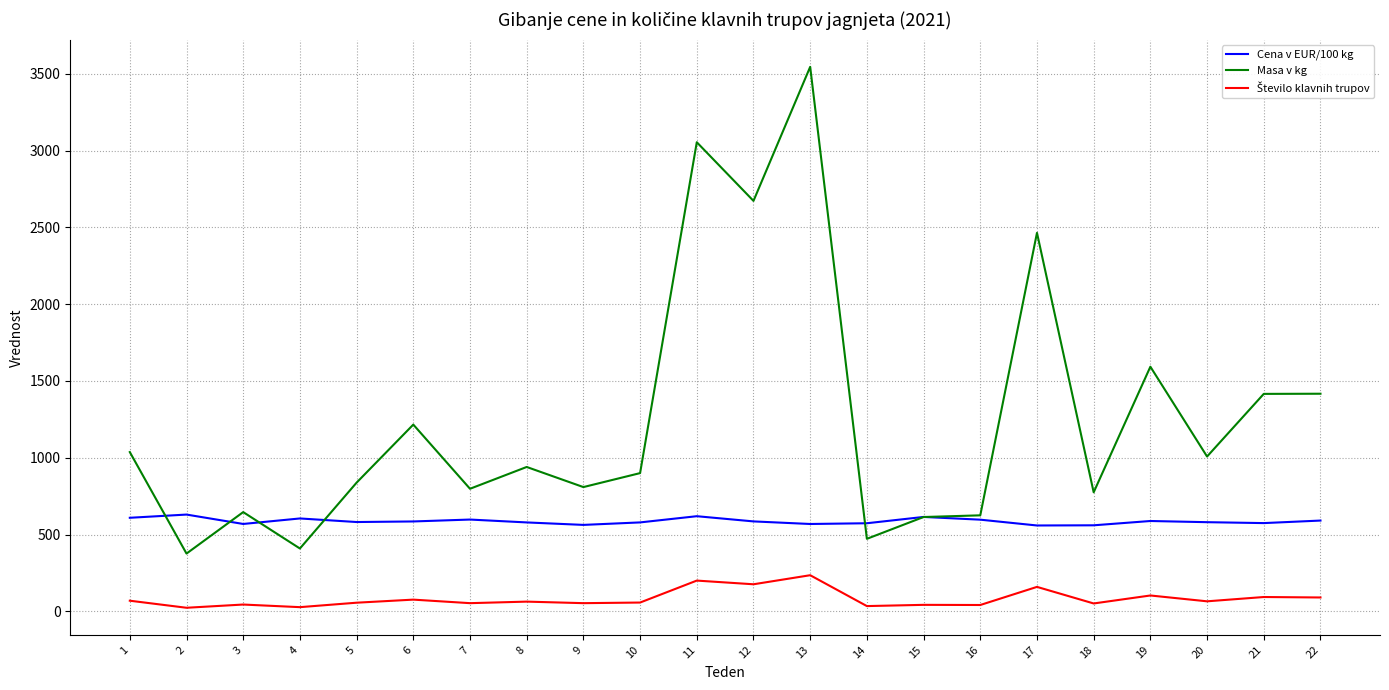

Is the value of Masa v kg at 20 greater than the value of Cena v EUR/100 kg at 22?

Yes